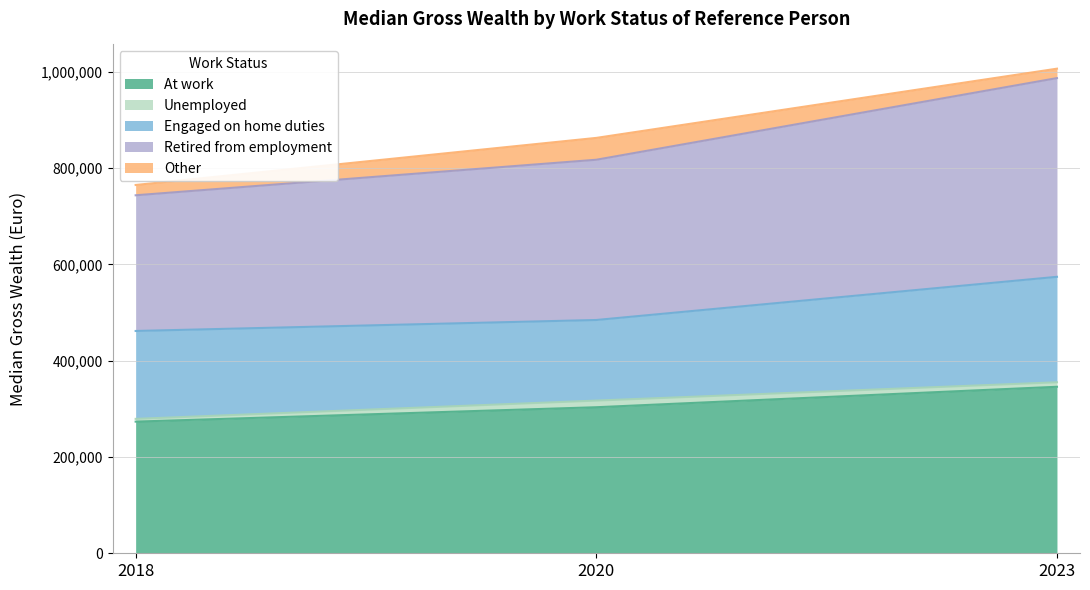

How many data points in Other are above 21400?

1